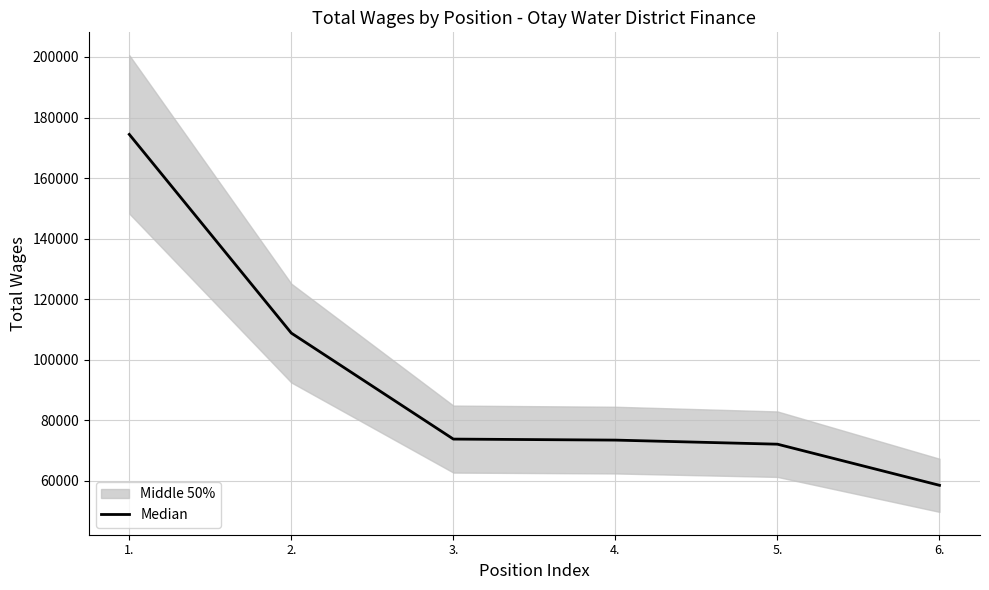

What is the label of the 6th point from the right?

1.